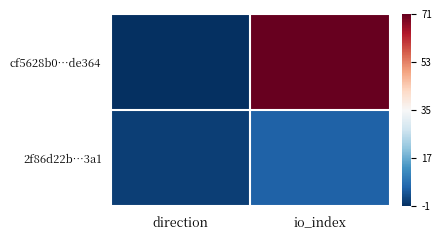

Which series has the largest range (max minus min)?

cf5628b0…de364